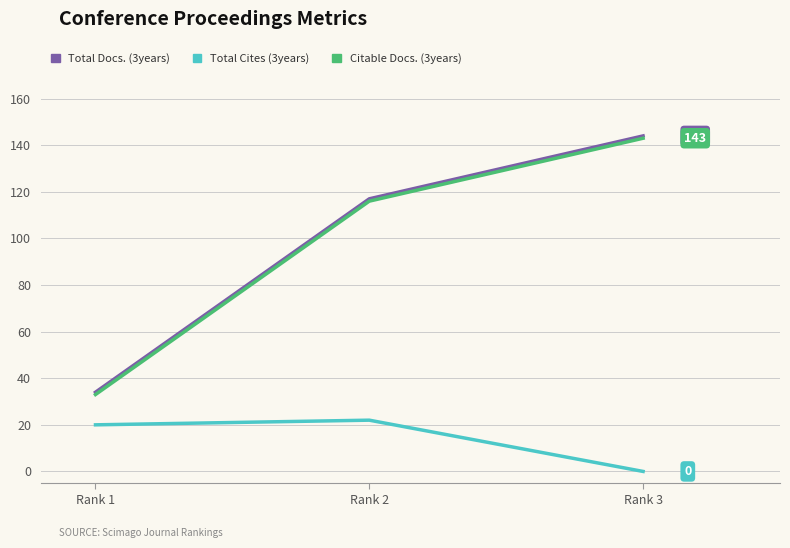

List the labels in order of Citable Docs. (3years) value, largest first.

Rank 3, Rank 2, Rank 1